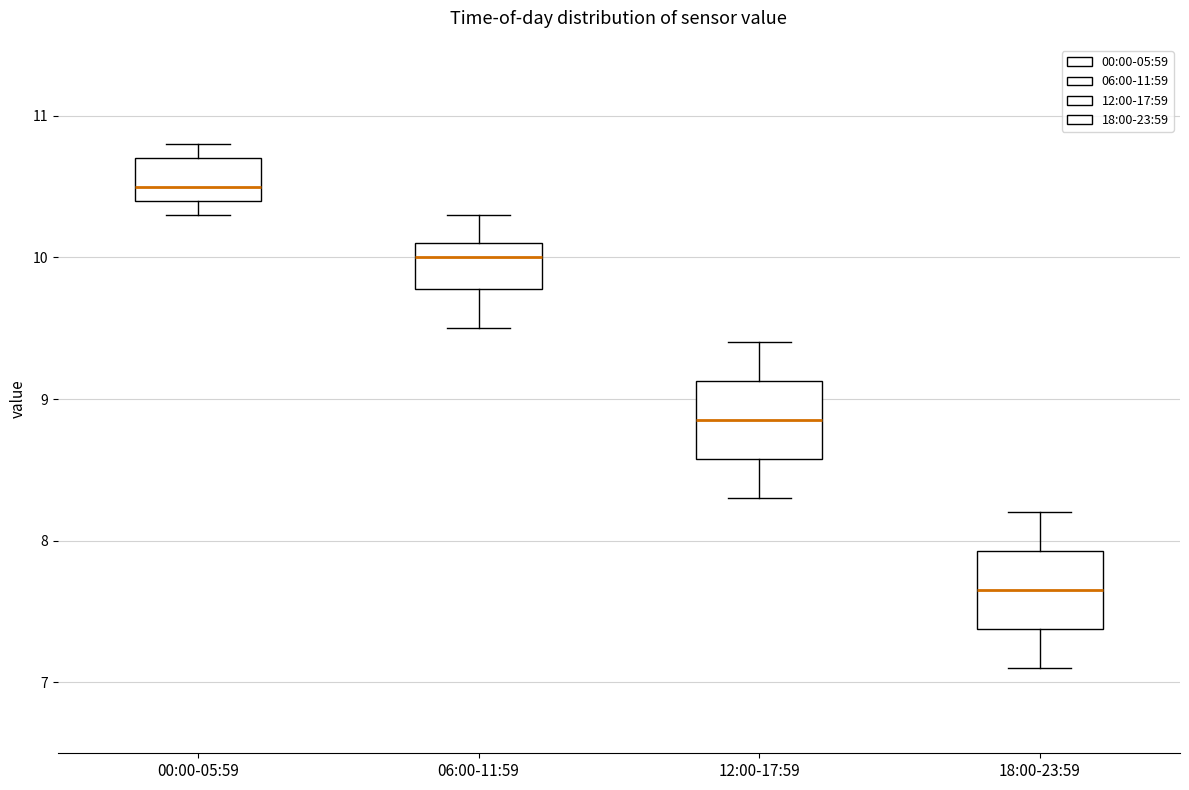

Reading left to right, read every box against the y-axis: the position of its median line, the range the box covers, and the ends of its whiskers. The values are not printed on the chart, so give them approximately, as read against the axis.

00:00-05:59: median 10.5, box 10.4 to 10.7, whiskers 10.3 to 10.8
06:00-11:59: median 10.0, box 9.8 to 10.1, whiskers 9.5 to 10.3
12:00-17:59: median 8.9, box 8.6 to 9.1, whiskers 8.3 to 9.4
18:00-23:59: median 7.7, box 7.4 to 7.9, whiskers 7.1 to 8.2